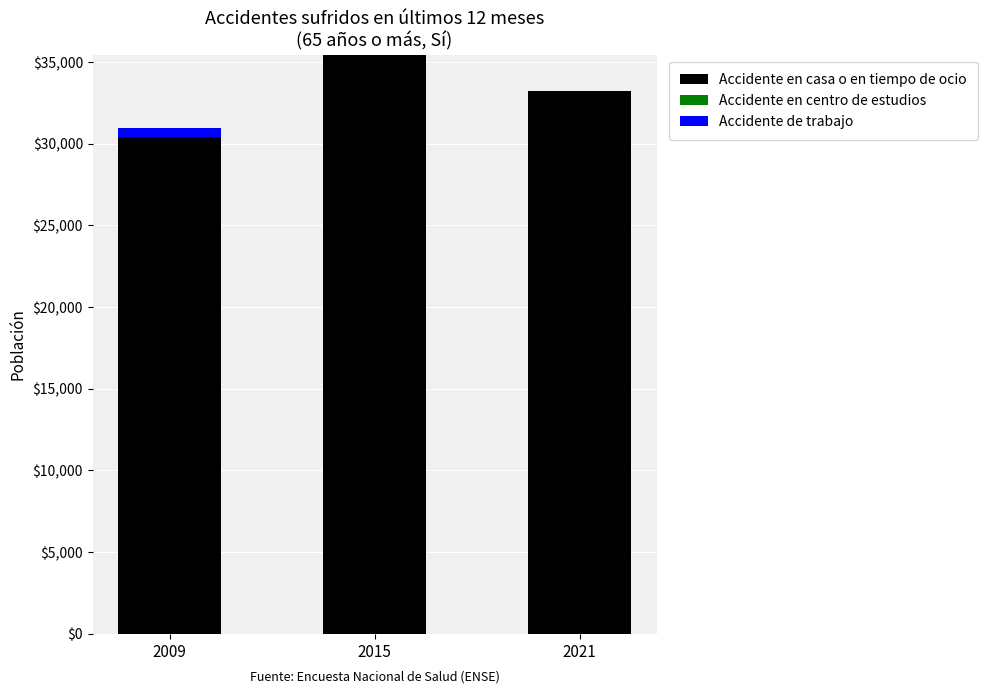

How many series are shown in this chart?

2